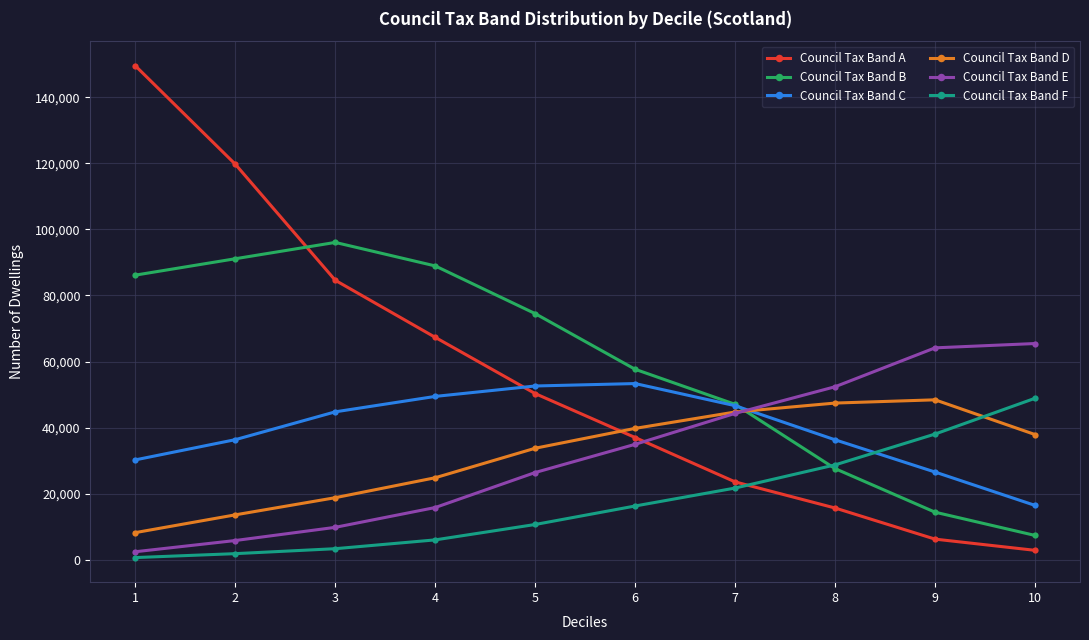

At which label does Council Tax Band A first exceed 50299?

1